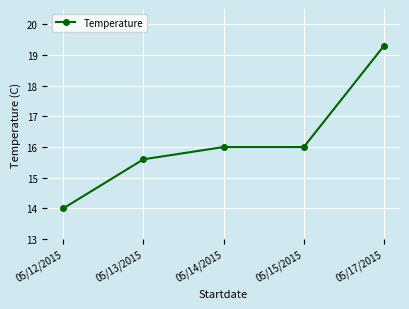

Count the number of data series in this chart.

1